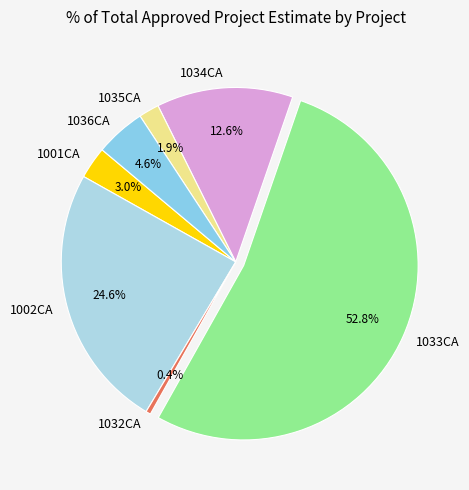

Which slice is the smallest?

1032CA